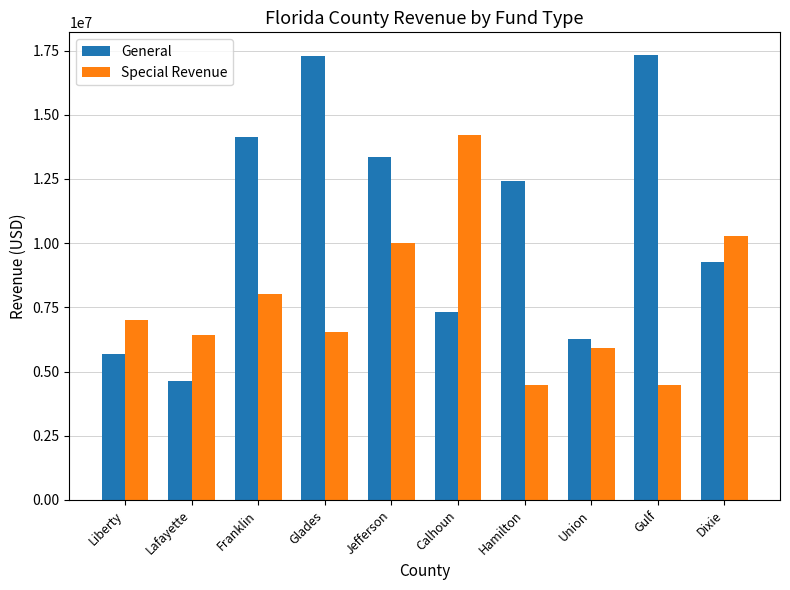

Rank the series at Lafayette from highest to lowest value.

Special Revenue, General